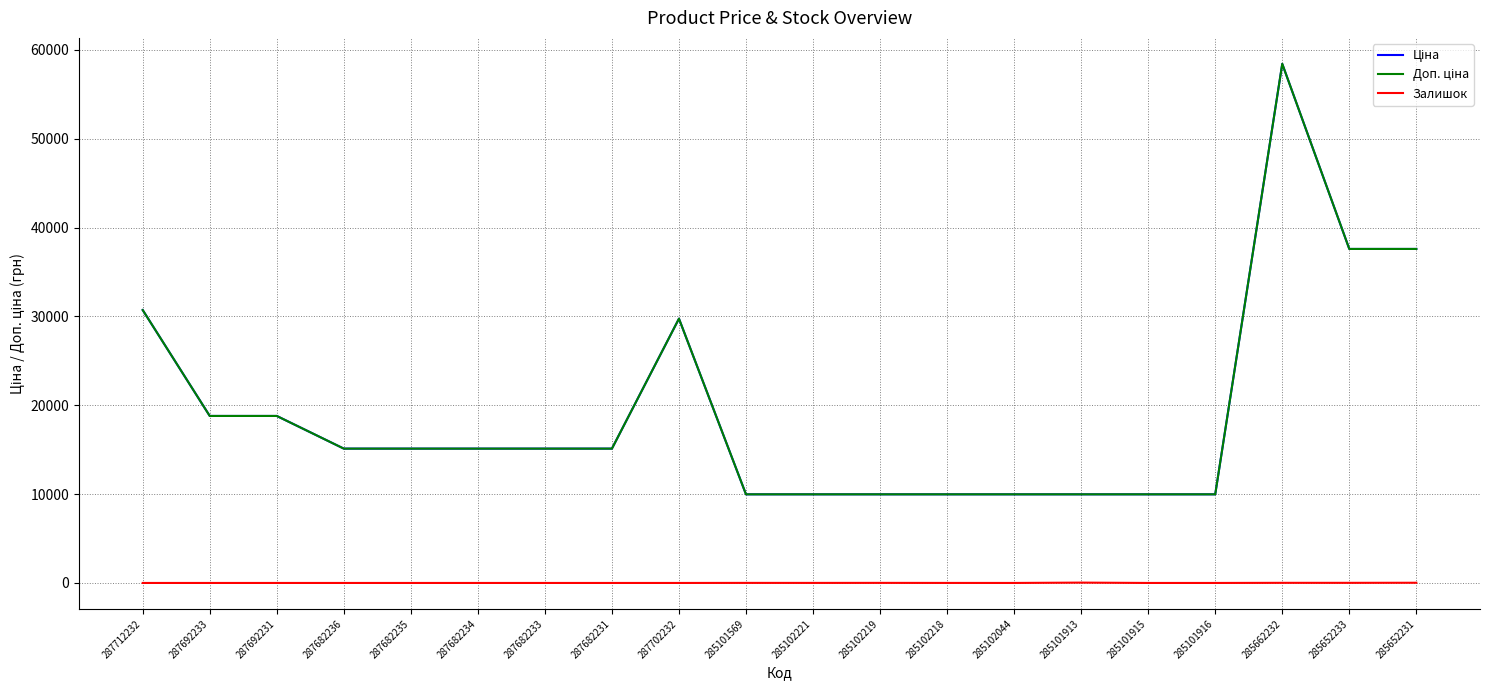

The Залишок series shows 0.0 at 285101915. True or false?

True